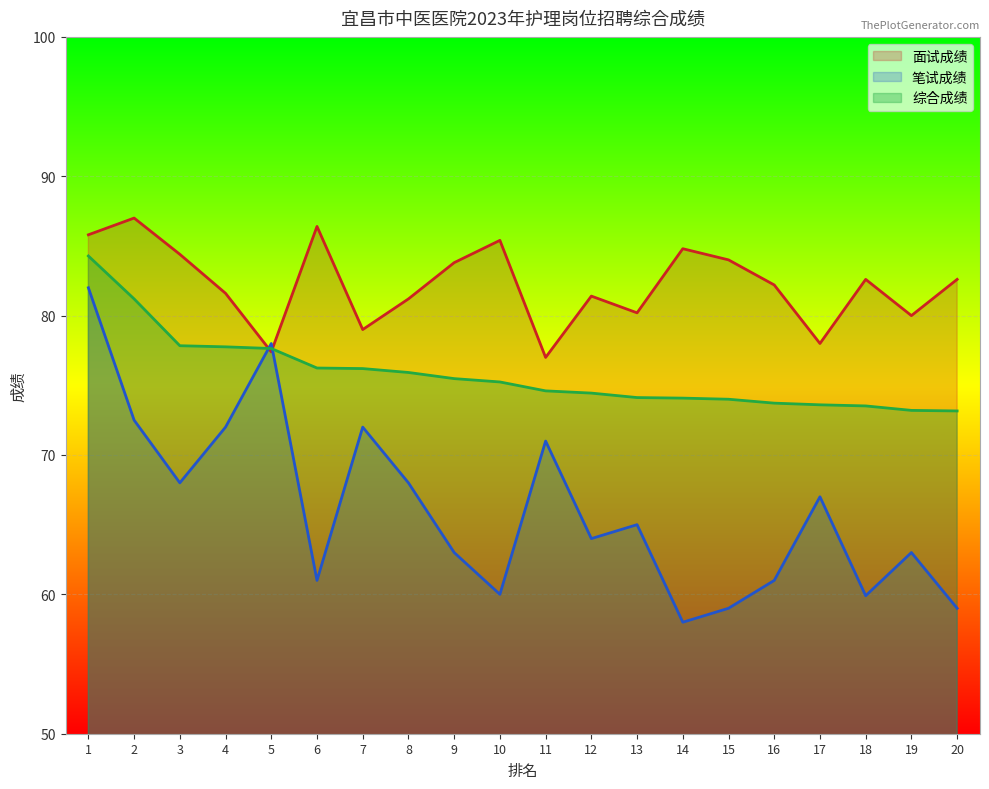

Reading left to right, extract all data points from this chart.

面试成绩: 85.8	87.0	84.4	81.6	77.4	86.4	79.0	81.2	83.8	85.4	77.0	81.4	80.2	84.8	84.0	82.2	78.0	82.6	80.0	82.6
笔试成绩: 82.0	72.5	68.0	72.0	78.0	61.0	72.0	68.0	63.0	60.0	71.0	64.0	65.0	58.0	59.0	61.0	67.0	59.9	63.0	59.0
综合成绩: 84.3	81.2	77.8	77.8	77.6	76.2	76.2	75.9	75.5	75.2	74.6	74.4	74.1	74.1	74.0	73.7	73.6	73.5	73.2	73.2